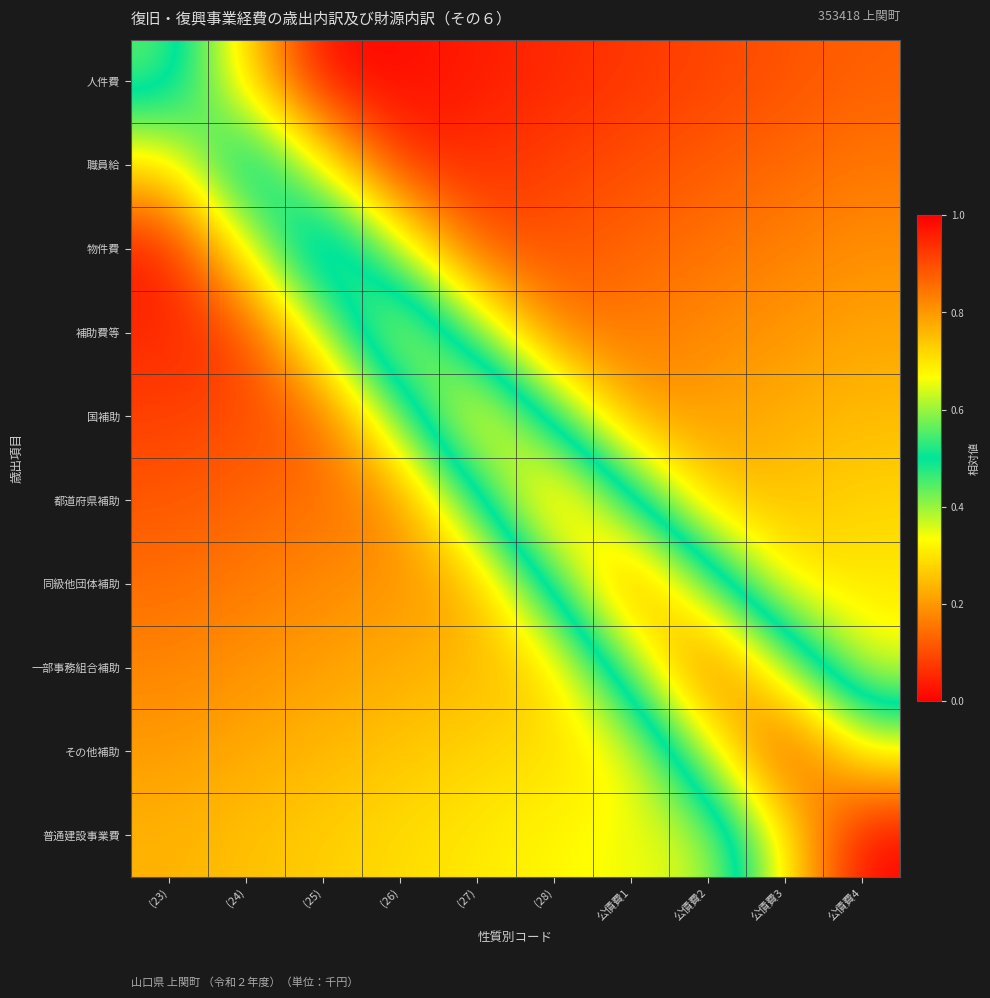

Between 公債費1 and (26), which is larger?

公債費1